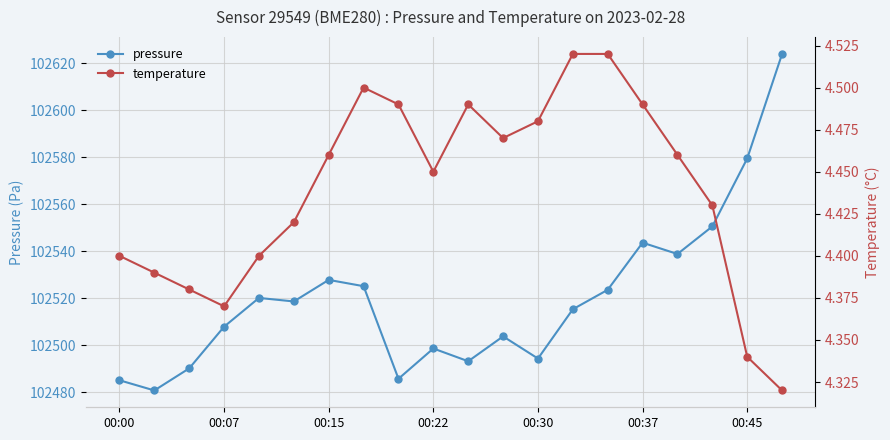

Is it true that pressure equals 64816.5 at 00:45?

False